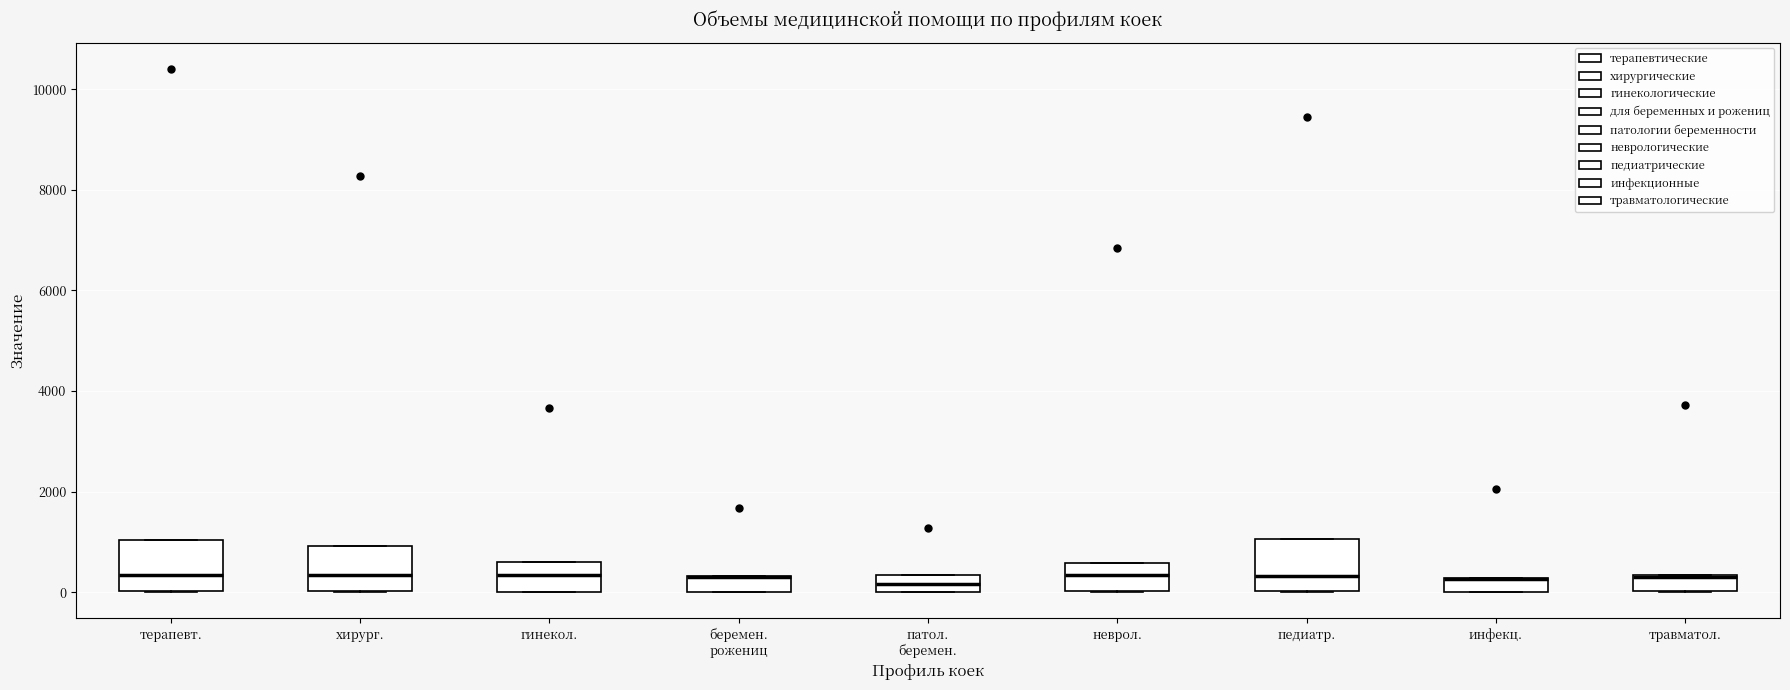

Where is the upper edge of the box for инфекц. on the y-axis? The values are not printed on the chart, so give them approximately, as read against the axis.

200